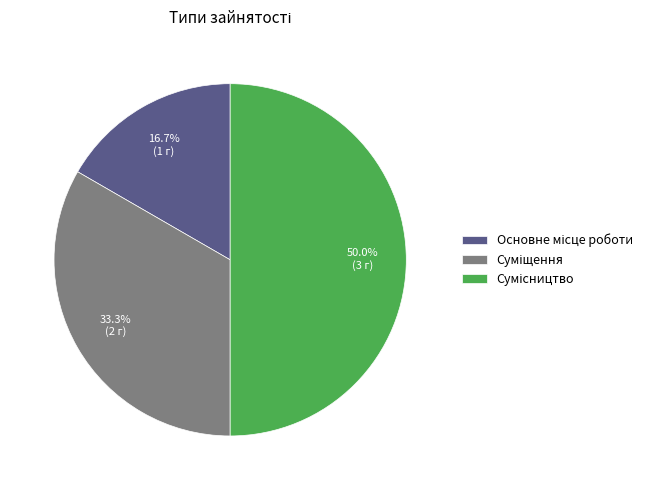

Count the number of slices in the pie.

3